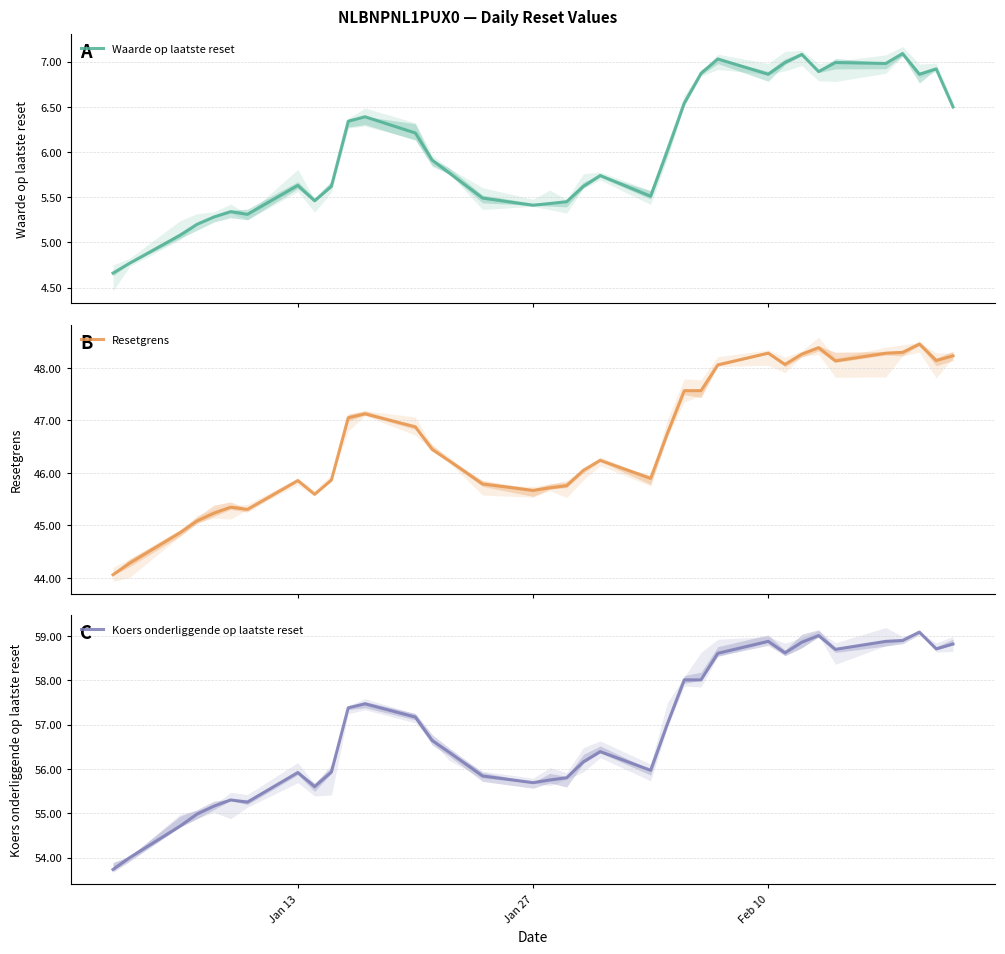

What is the sum of the Resetgrens values at 8 and 6?

90.9